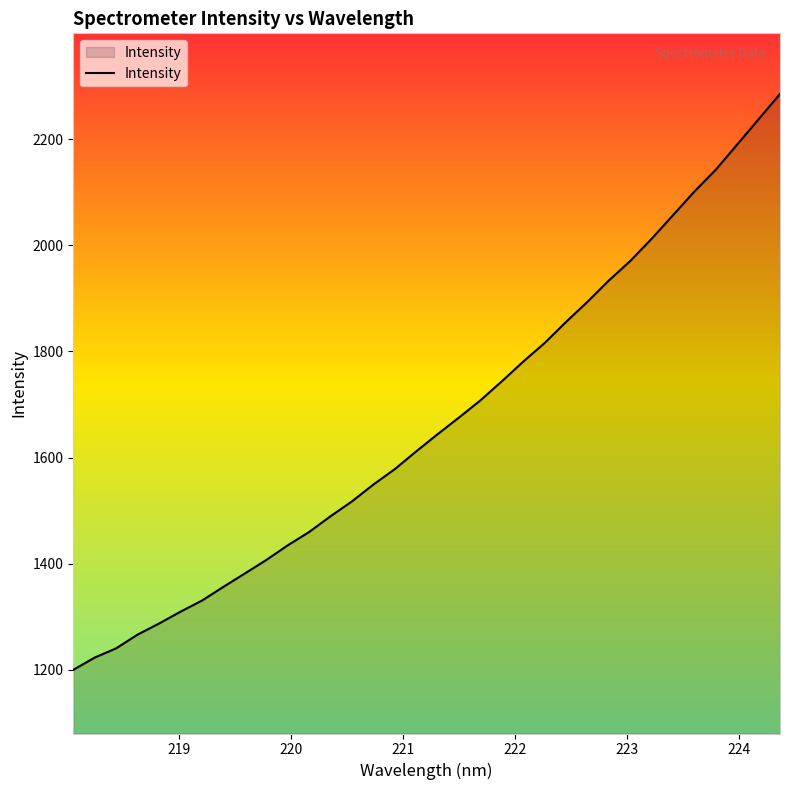

What is the minimum value shown in the chart?

1199.7